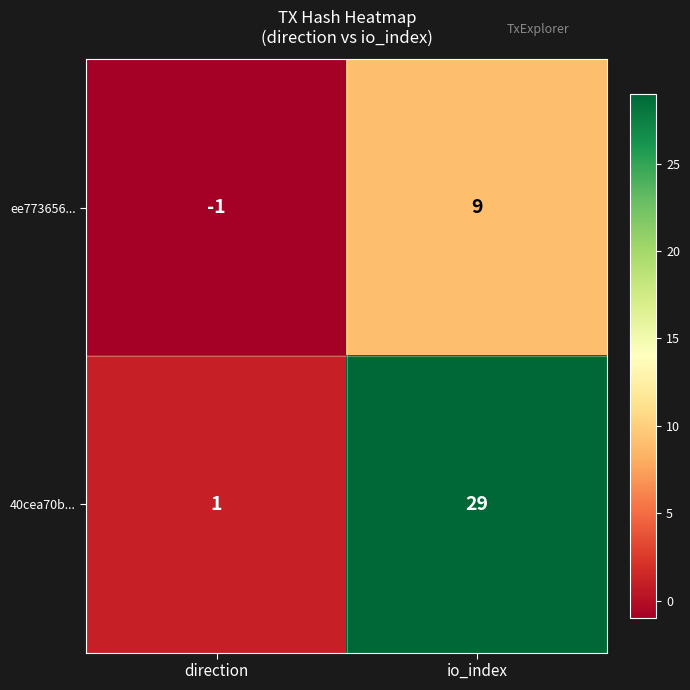

Is it true that 40cea70b... equals 1 at direction?

True